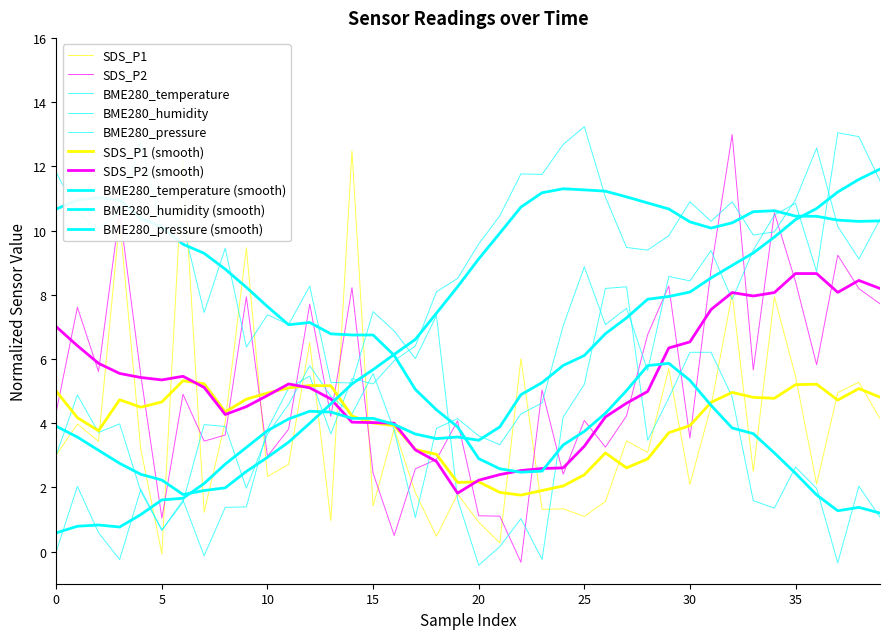

What is the value of the SDS_P2 point at the 2nd from the left?

7.6